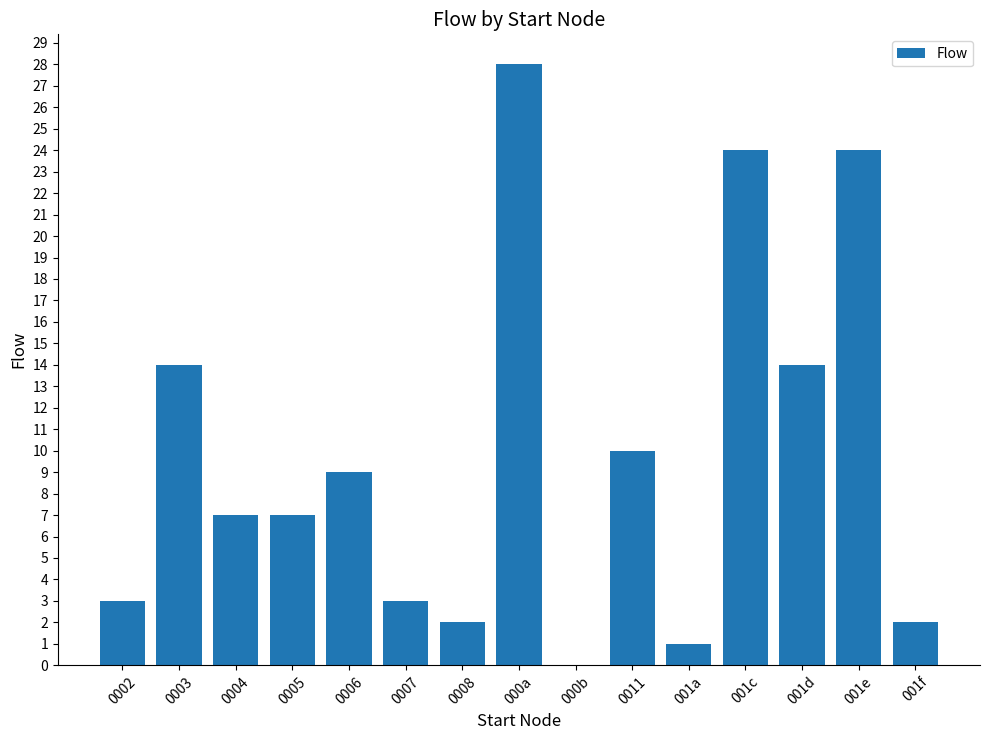

The chart shows a value of 3 at 001d. True or false?

False